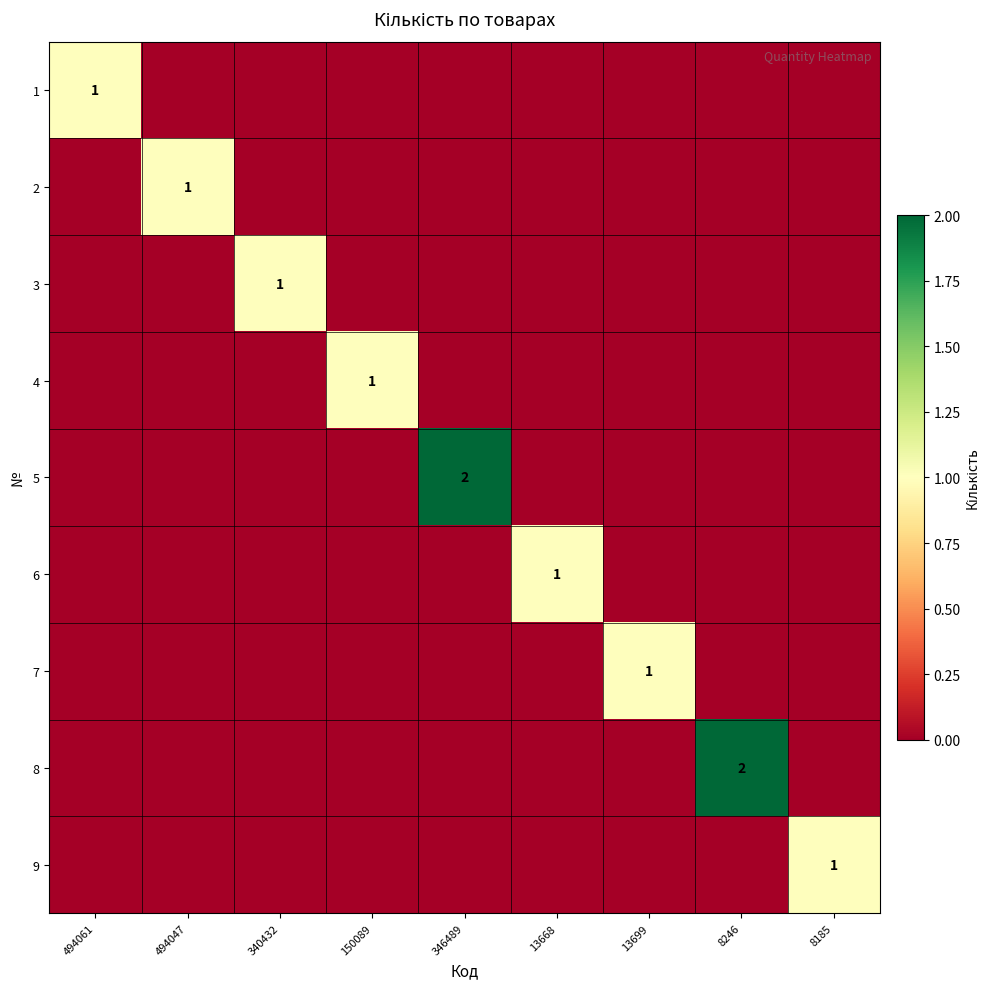

At 13699, list the series in order from largest to smallest.

7, 1, 2, 3, 4, 5, 6, 8, 9